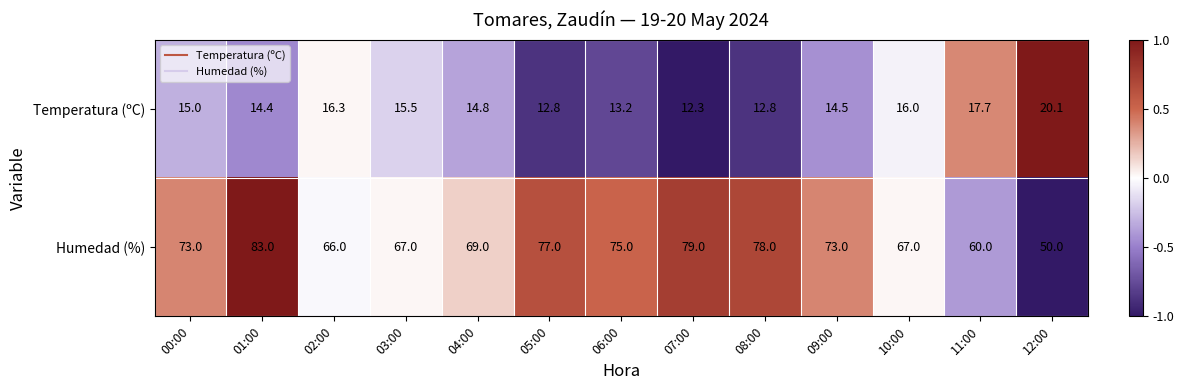

What is the sum of all Temperatura (ºC) values?

195.4